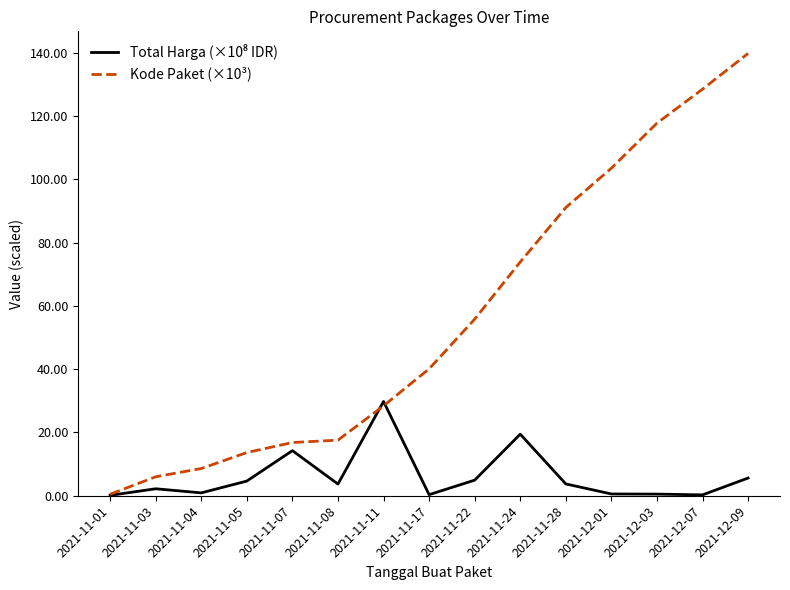

Which series has the largest range (max minus min)?

Kode Paket (×10³)